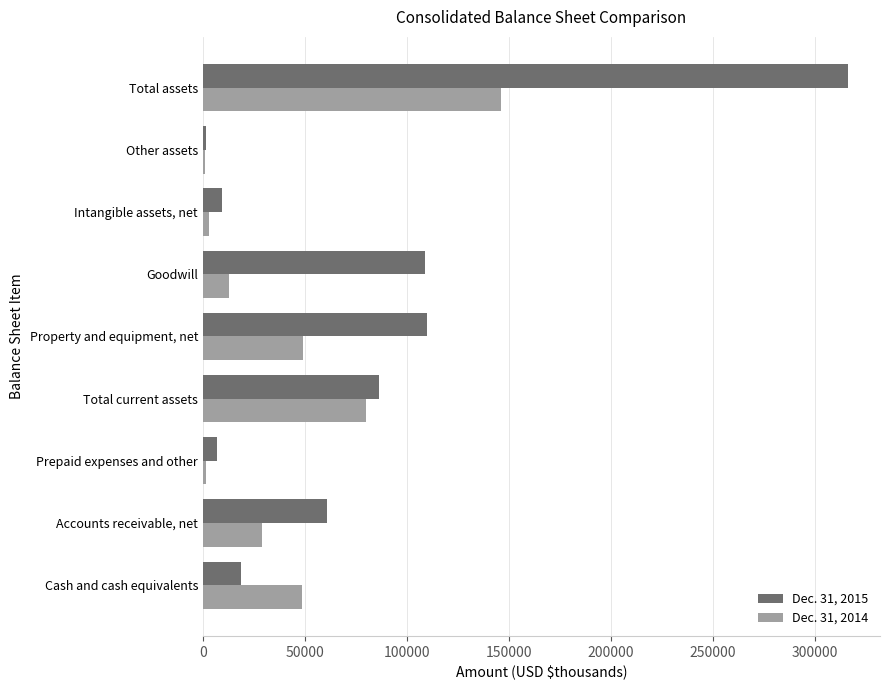

The value of Dec. 31, 2015 at Total assets is 73193. True or false?

False